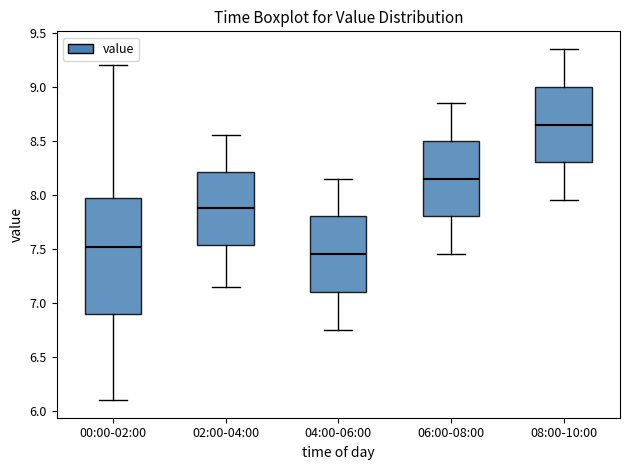

Reading left to right, read every box against the y-axis: the position of its median line, the range the box covers, and the ends of its whiskers. The values are not printed on the chart, so give them approximately, as read against the axis.

00:00-02:00: median 7.50, box 6.90 to 7.95, whiskers 6.10 to 9.20
02:00-04:00: median 7.90, box 7.55 to 8.20, whiskers 7.15 to 8.55
04:00-06:00: median 7.45, box 7.10 to 7.80, whiskers 6.75 to 8.15
06:00-08:00: median 8.15, box 7.80 to 8.50, whiskers 7.45 to 8.85
08:00-10:00: median 8.65, box 8.30 to 9.00, whiskers 7.95 to 9.35